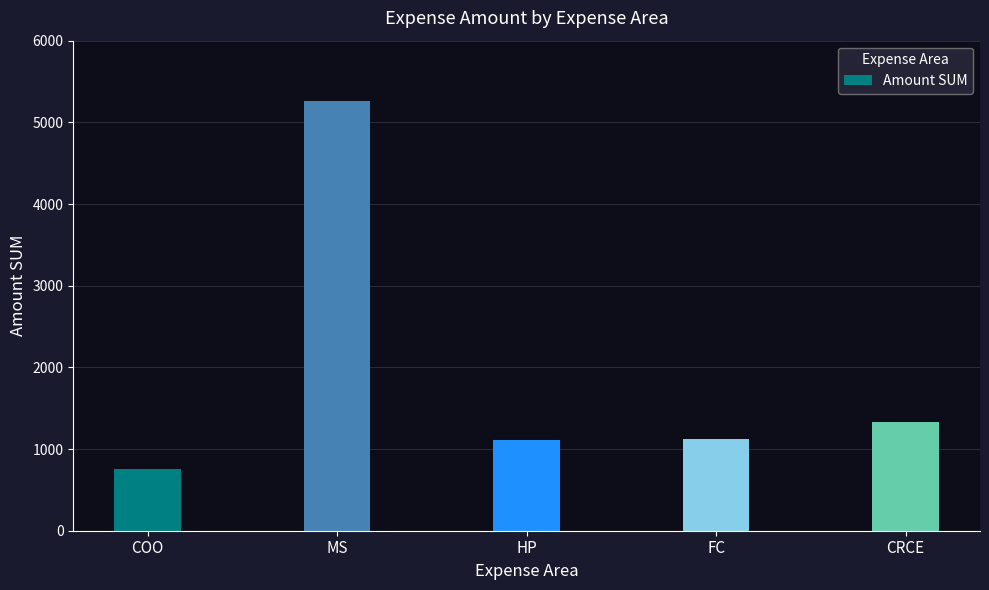

Does the chart contain stacked bars?

No